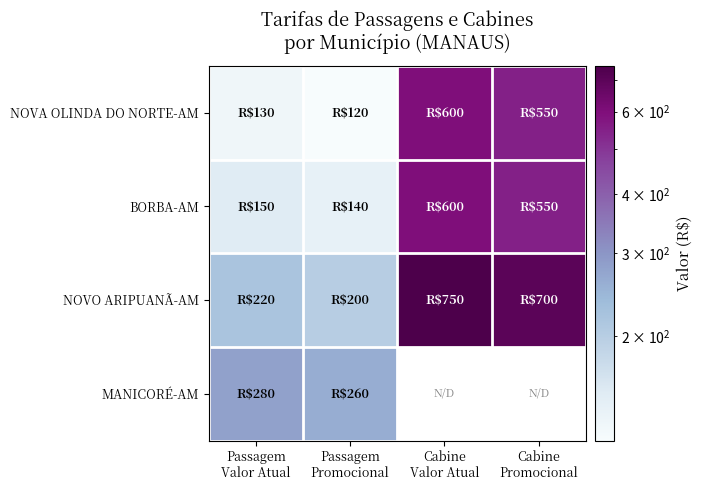

What is the highest value of the NOVO ARIPUANÃ-AM series?

750.0